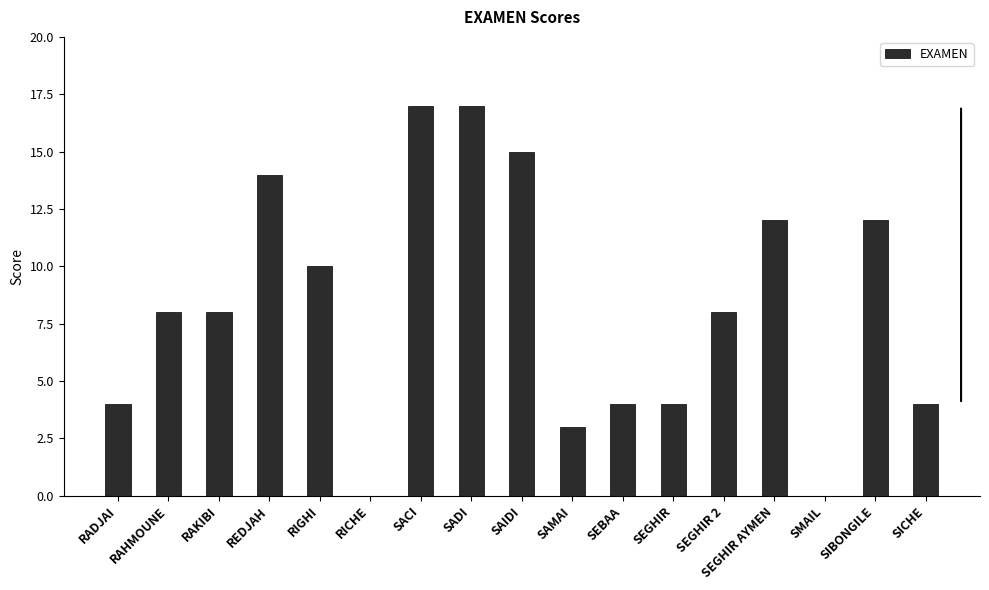

Are the bars horizontal?

No